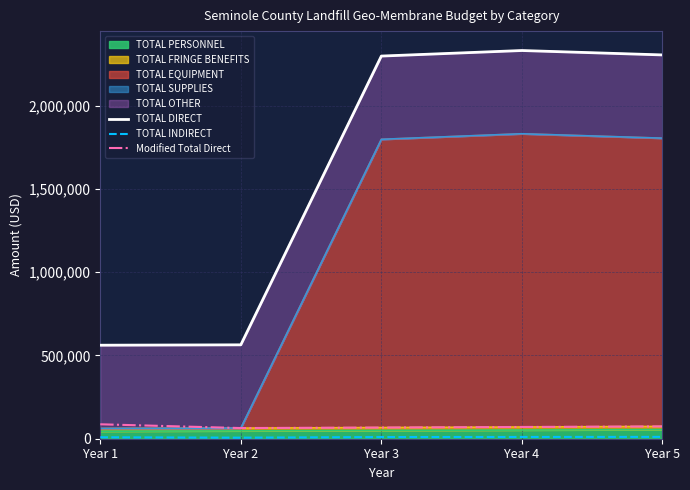

What value does the TOTAL INDIRECT series have at Year 3?

10084.2